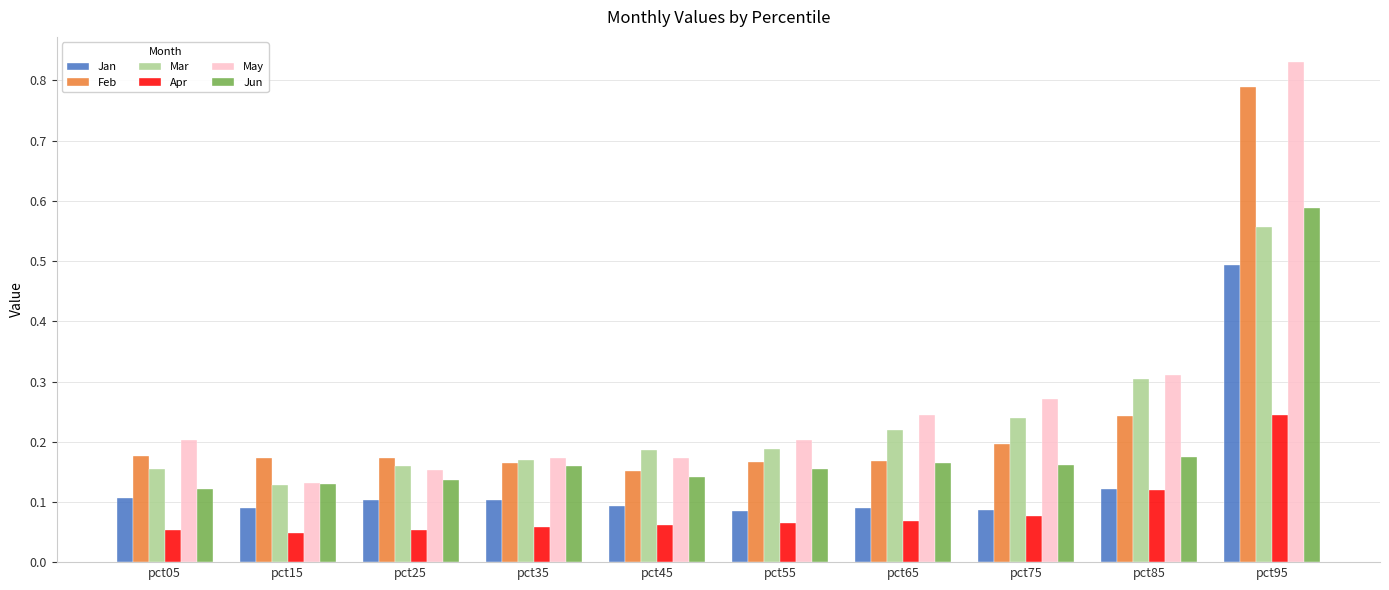

What is the sum of the Mar values at pct35 and pct65?

0.4